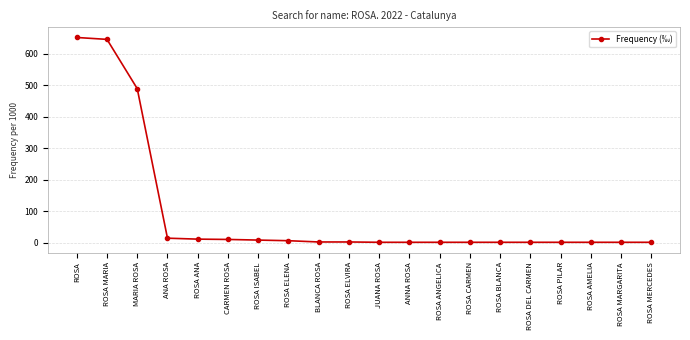

Is it true that the value at MARIA ROSA is 678?

False